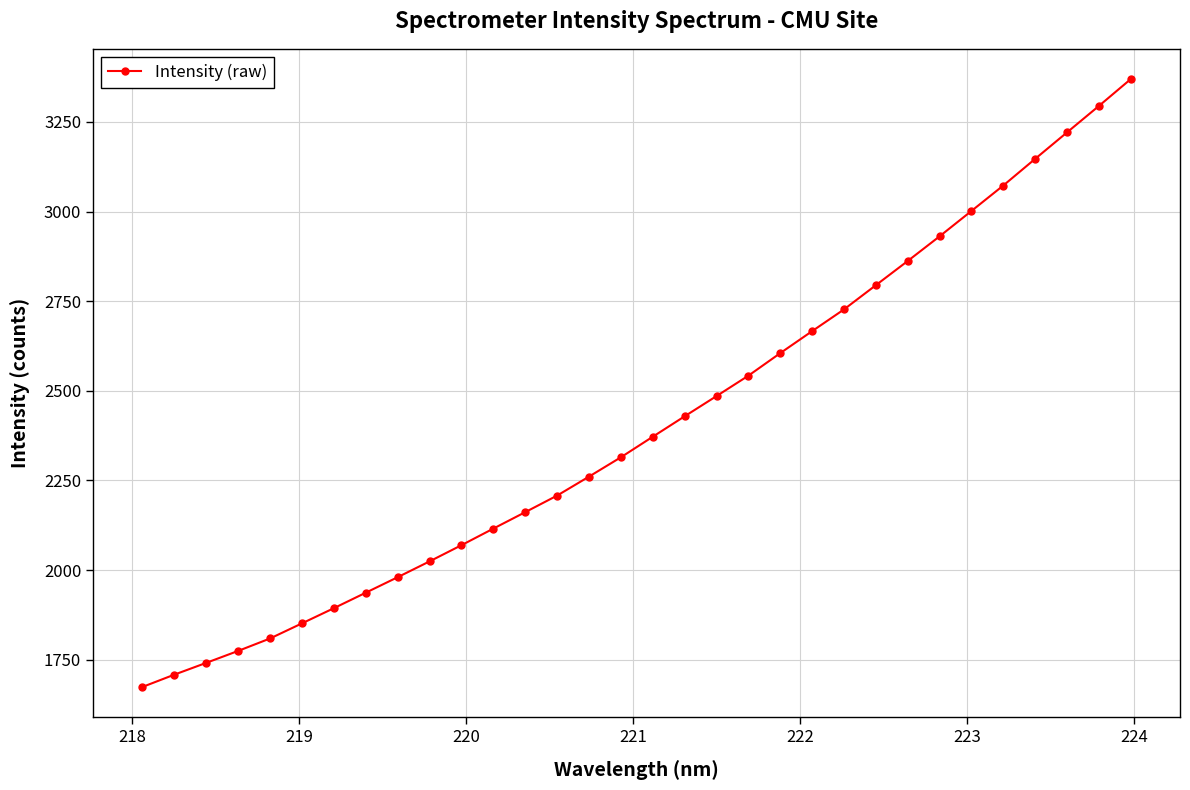

What is the greatest value displayed?

3369.1